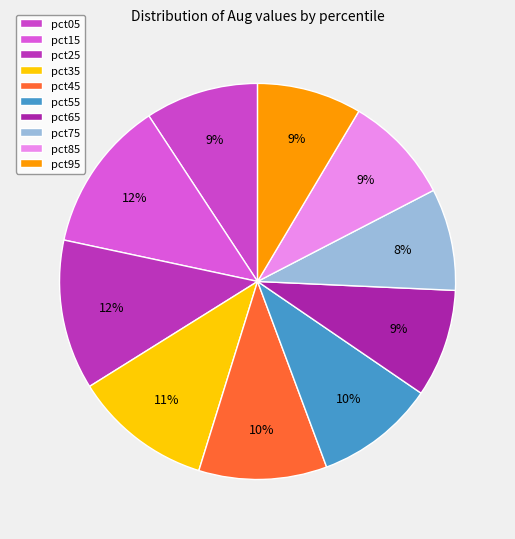

To the nearest percent, what is the difference between the pct15 and pct05 slice percentages?

3%